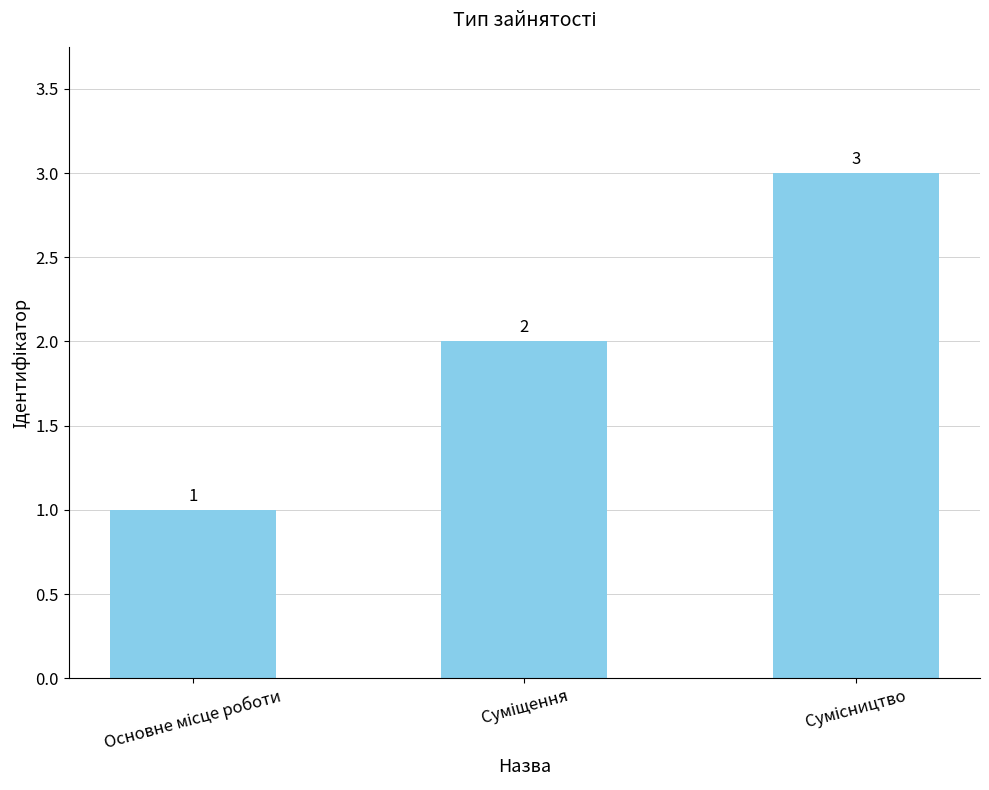

Count the values in the range 1 to 3.

3